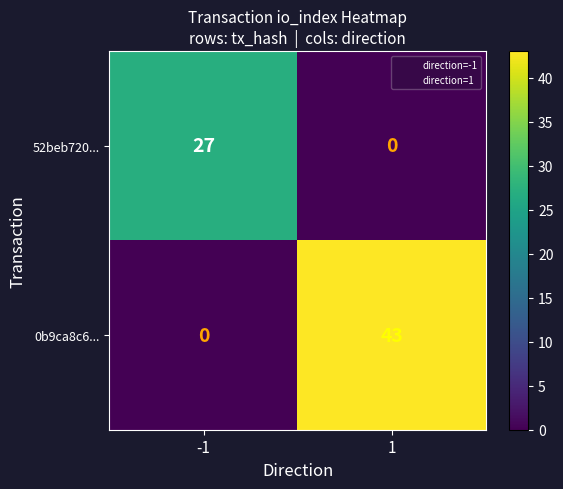

What is the difference between the maximum and minimum values in the 0b9ca8c6... series?

43